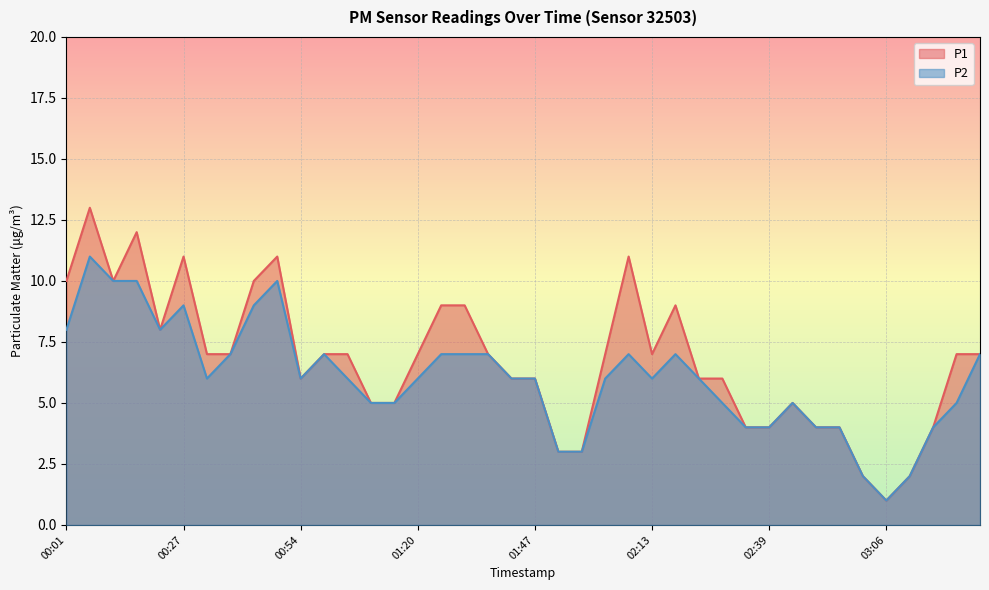

Rank the series at 02:08 from lowest to highest value.

P2, P1